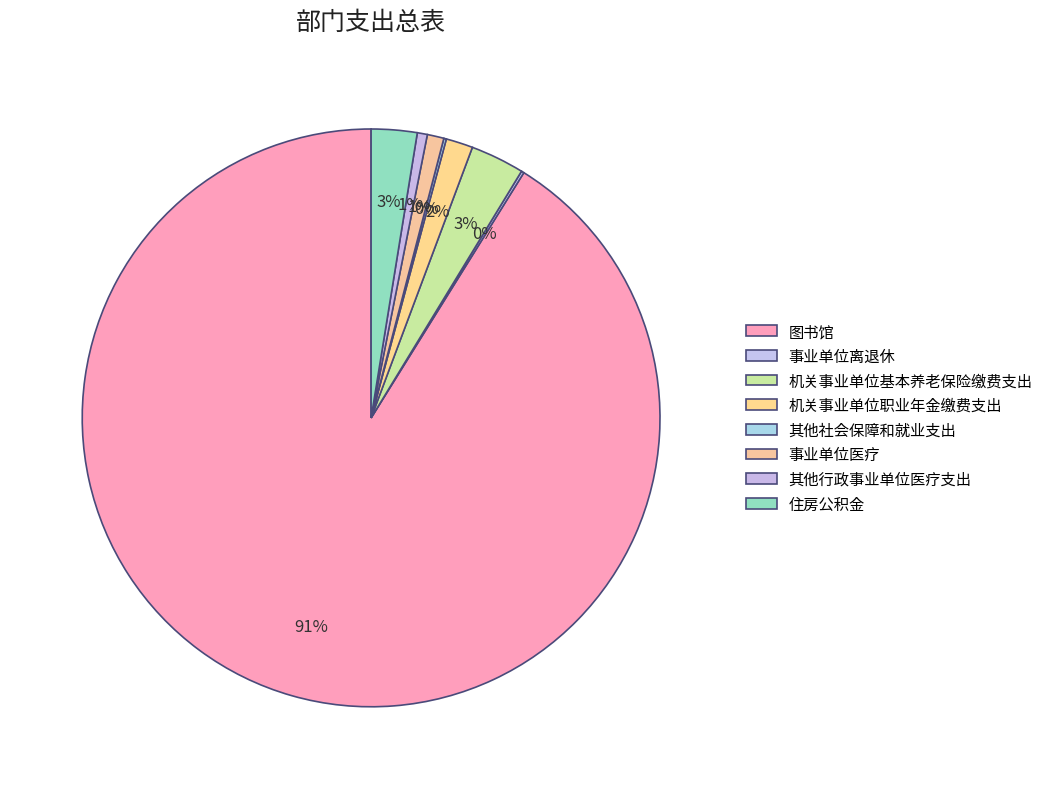

Rank the categories by value from highest to lowest.

 图书馆,  机关事业单位基本养老保险缴费支出,  住房公积金,  机关事业单位职业年金缴费支出,  事业单位医疗,  其他行政事业单位医疗支出,  事业单位离退休,  其他社会保障和就业支出